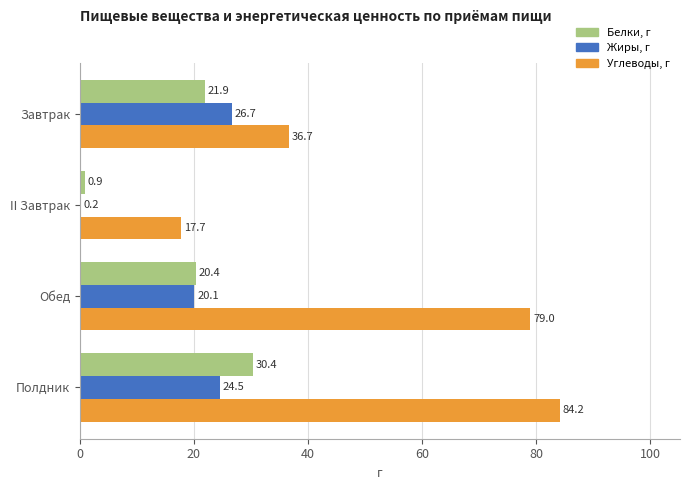

What is the sum of all Жиры, г values?

71.5